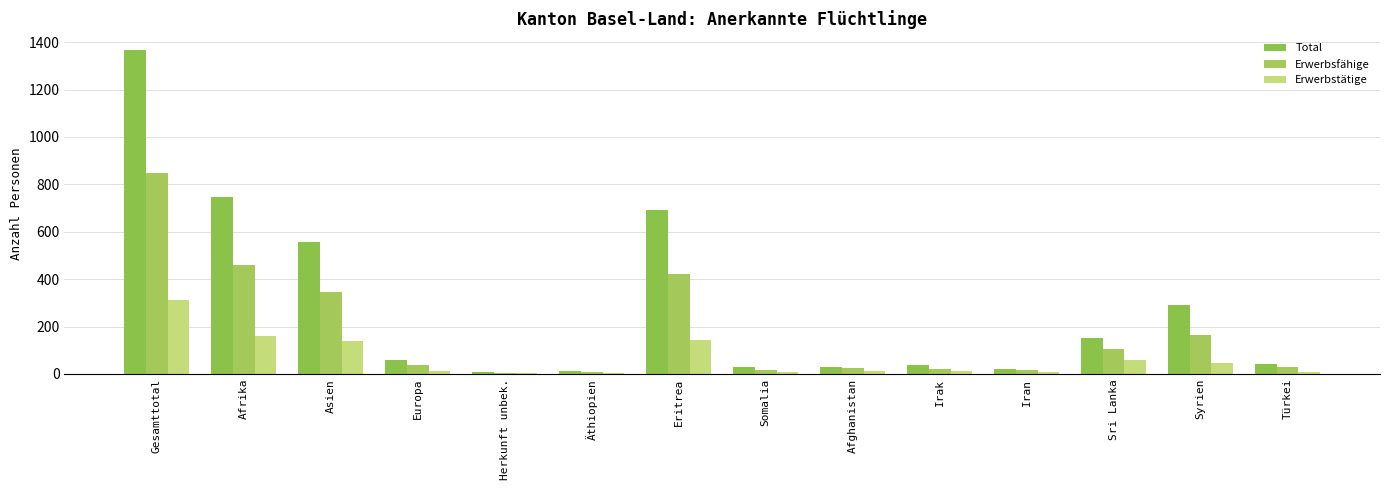

How many groups of bars are there?

14